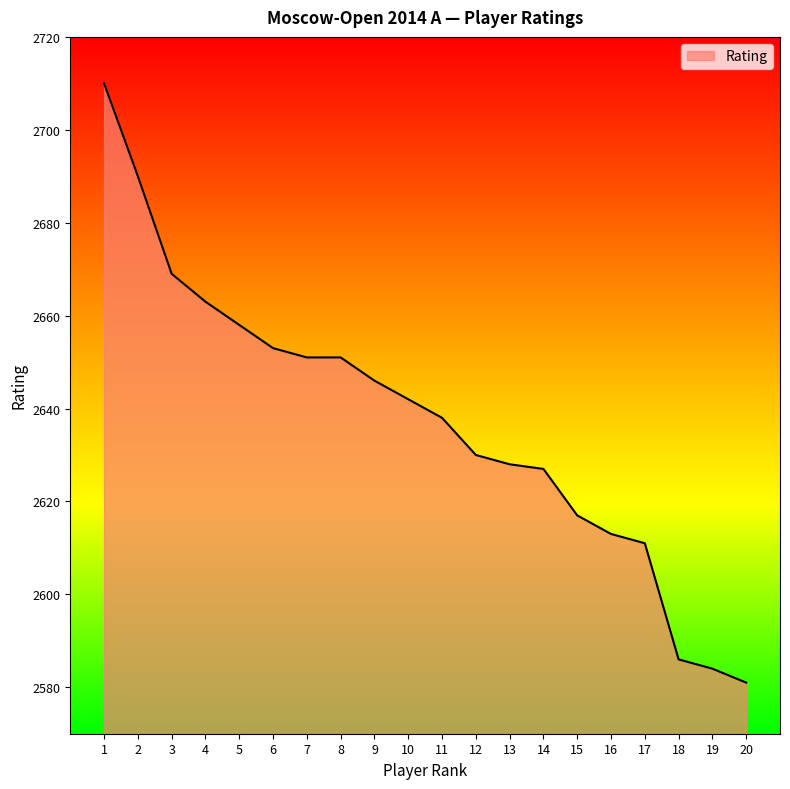

What is the sum of all values?

52748